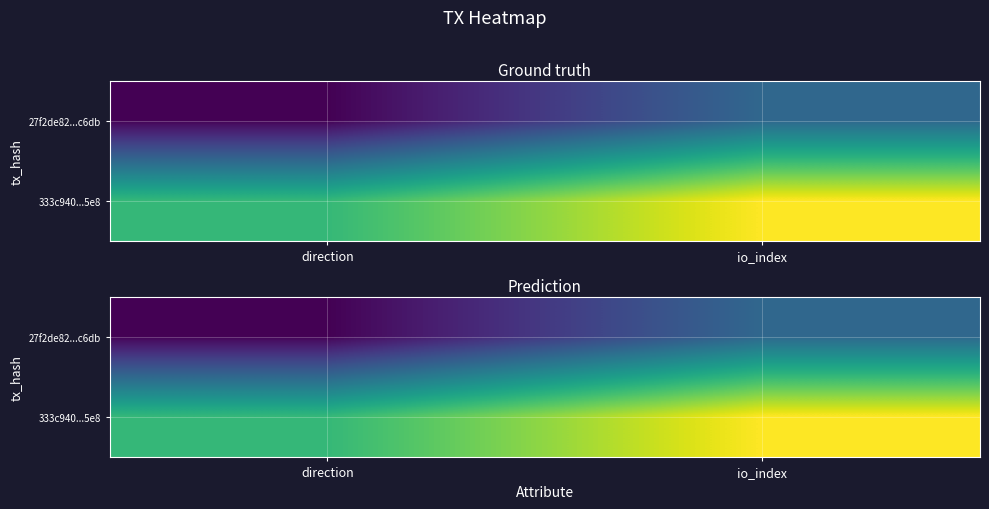

At which label does 27f2de82...c6db reach its minimum?

direction